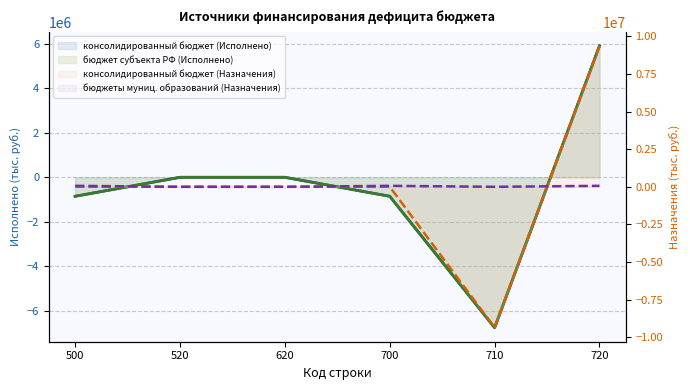

True or false: бюджеты муниц. образований (Назначения) (line) has a value of 24710.3 at 620.

False